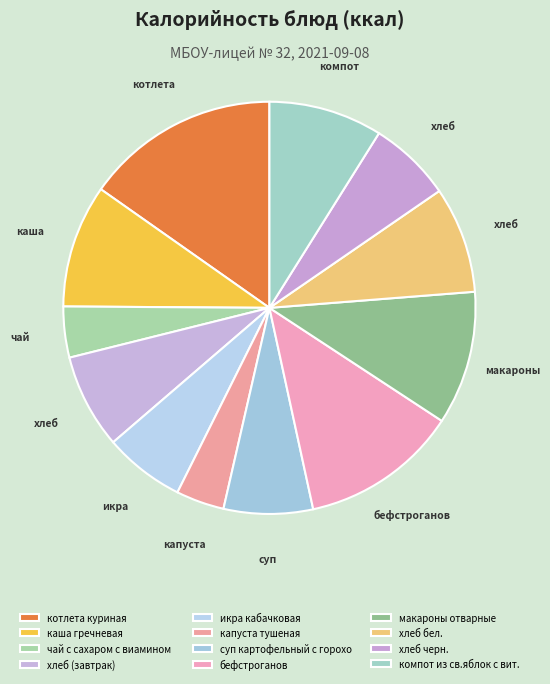

Is it true that хлеб бел. is 1% of the pie?

False